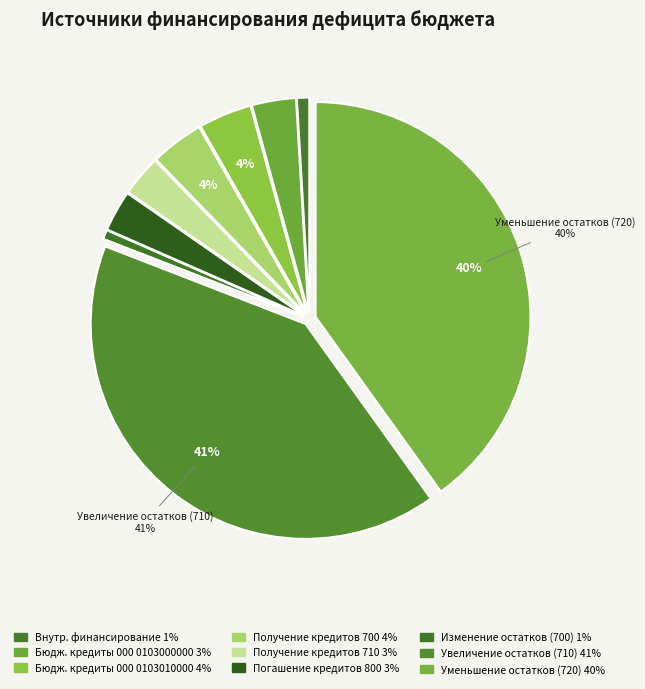

How many segments does this pie chart have?

9